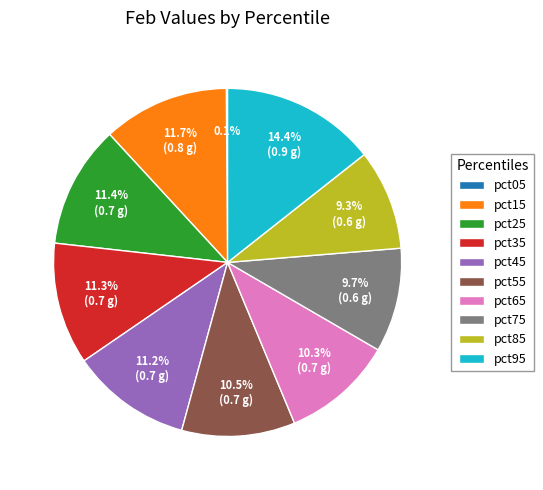

Is there a majority slice in this chart?

No